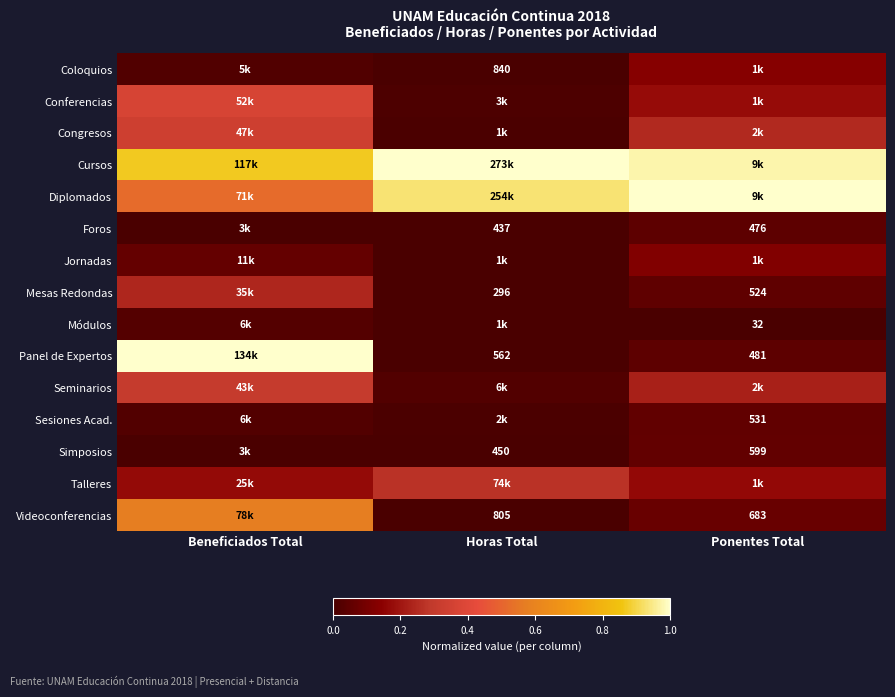

What is the difference between the highest and lowest values at Beneficiados Total?

1.0